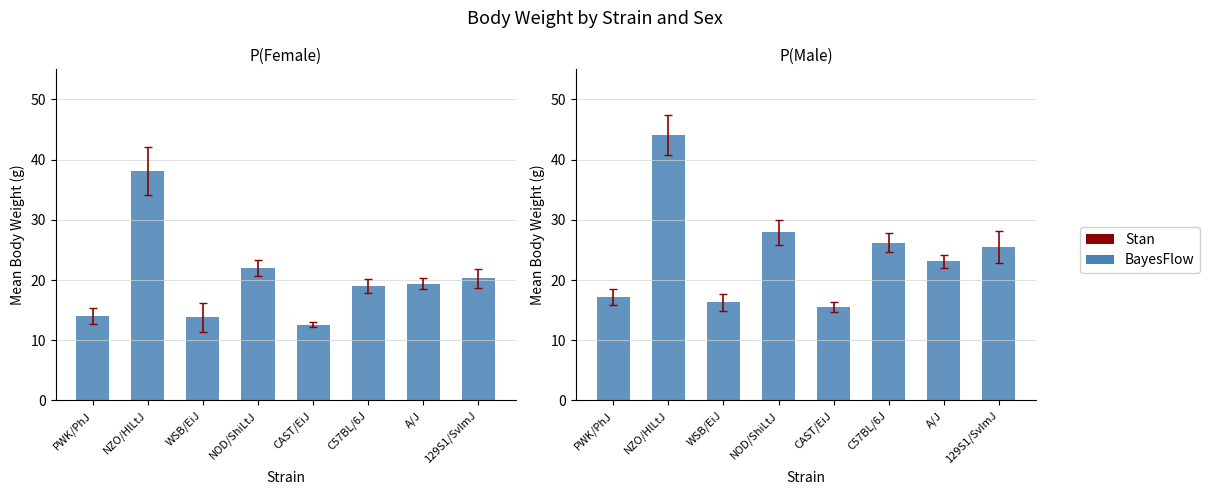

Is it true that Female equals 30.0 at 129S1/SvImJ?

False